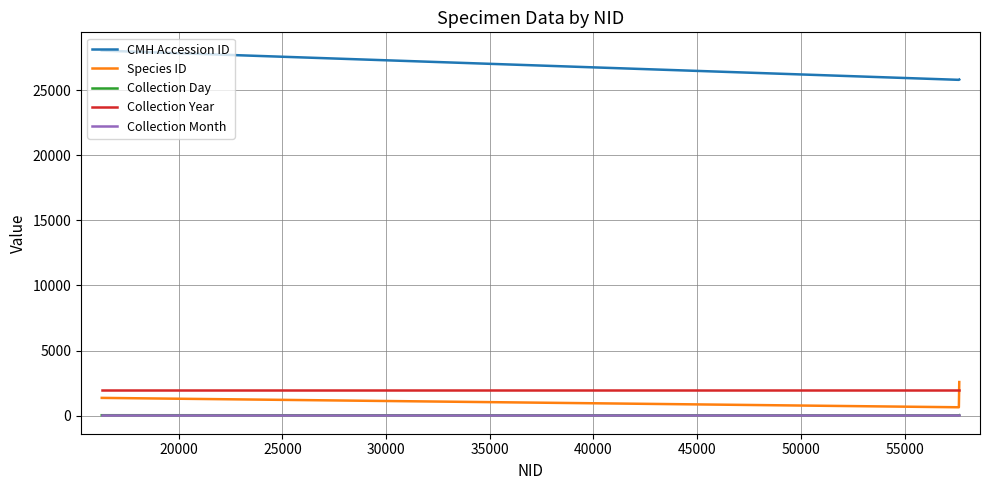

Which series has the largest total across all categories?

CMH Accession ID